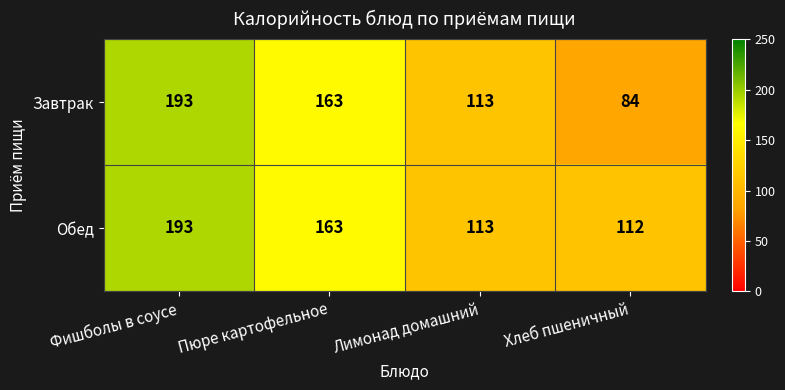

What is the sum of the Обед values at Хлеб пшеничный and Фишболы в соусе?

305